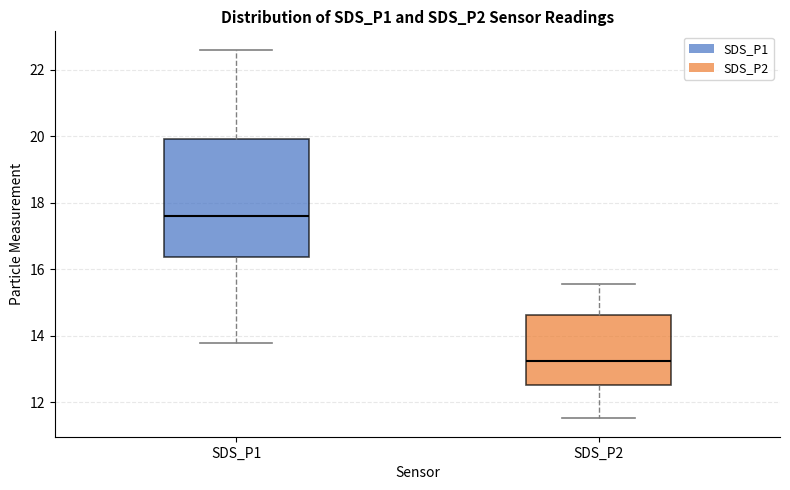

Which box has the highest median line?

SDS_P1